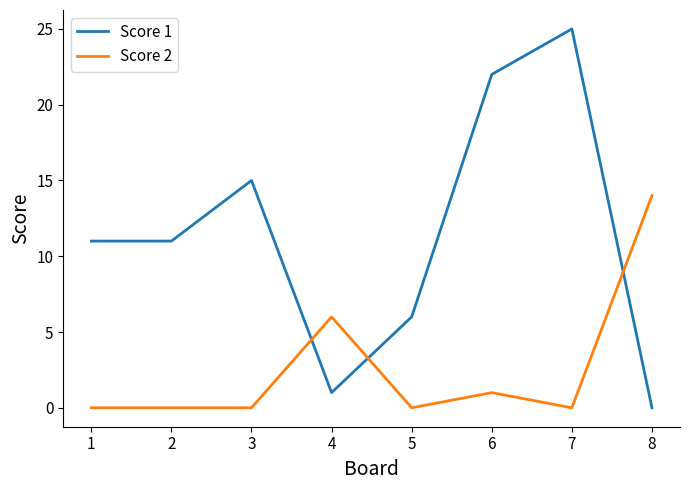

Which series has the largest total across all categories?

Score 1